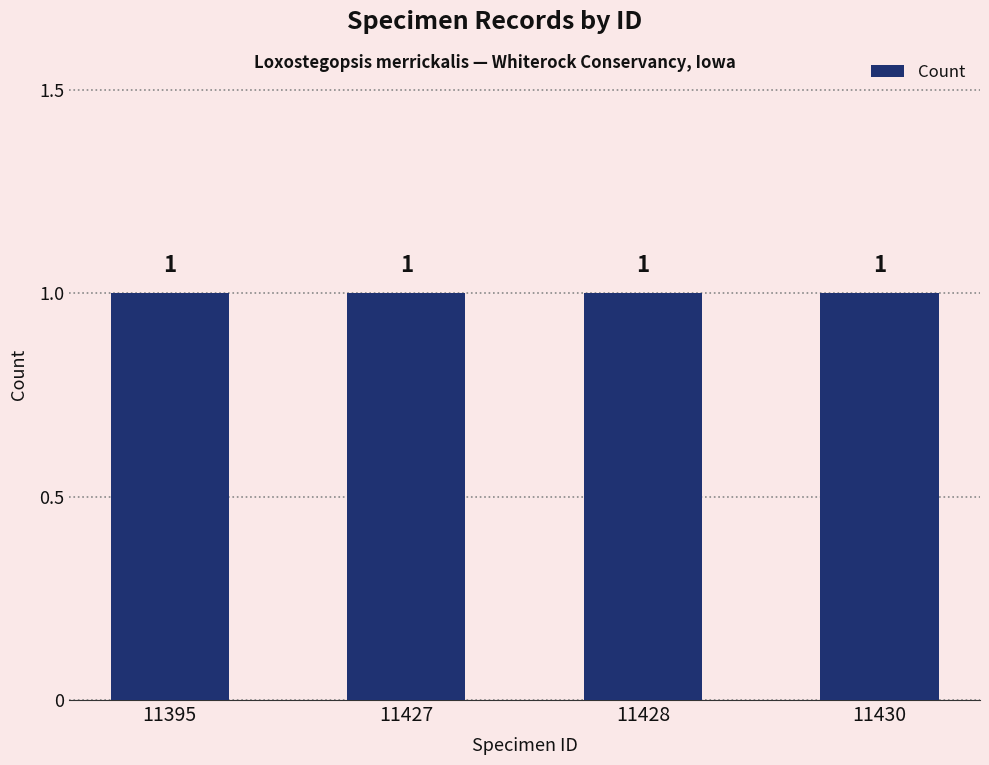

The Count series shows 0.6 at 11430. True or false?

False